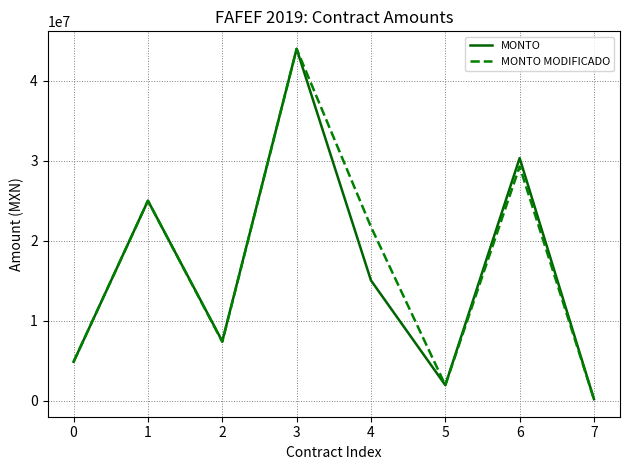

True or false: MONTO has more than 2 interior local peaks.

True